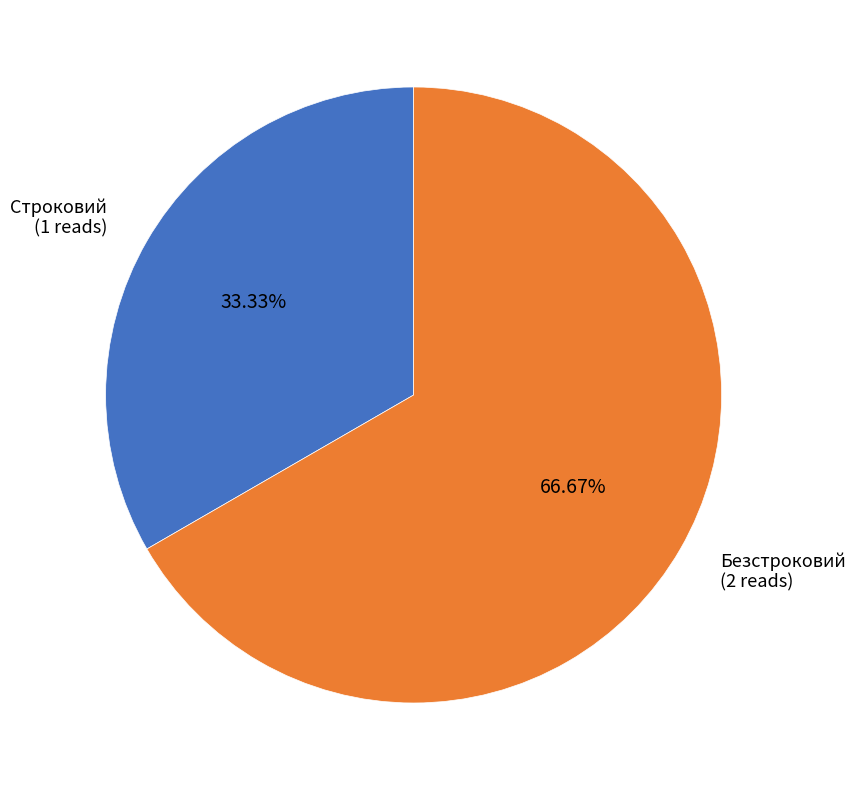

To the nearest percent, what is the difference between the Строковий and Безстроковий slice percentages?

33%